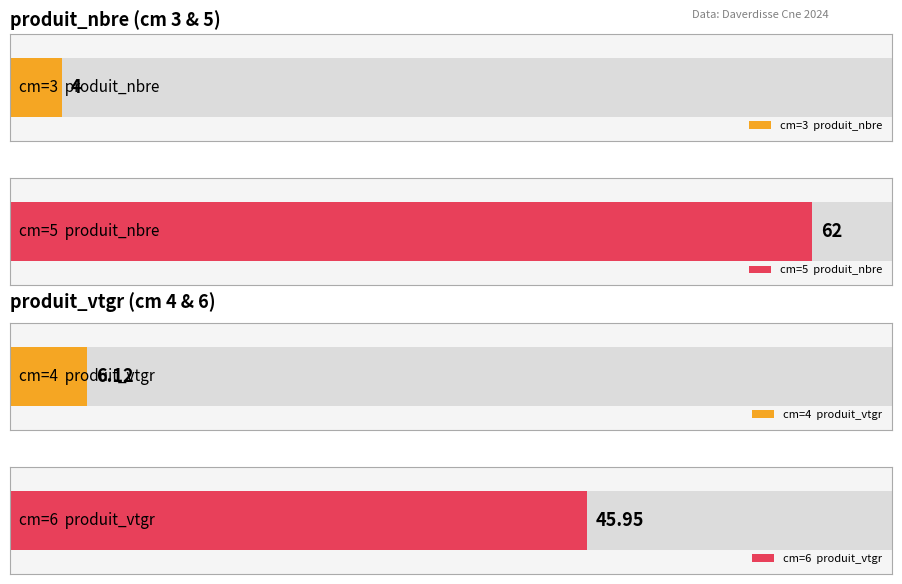

Which category has the lowest value in the produit_nbre series?

3